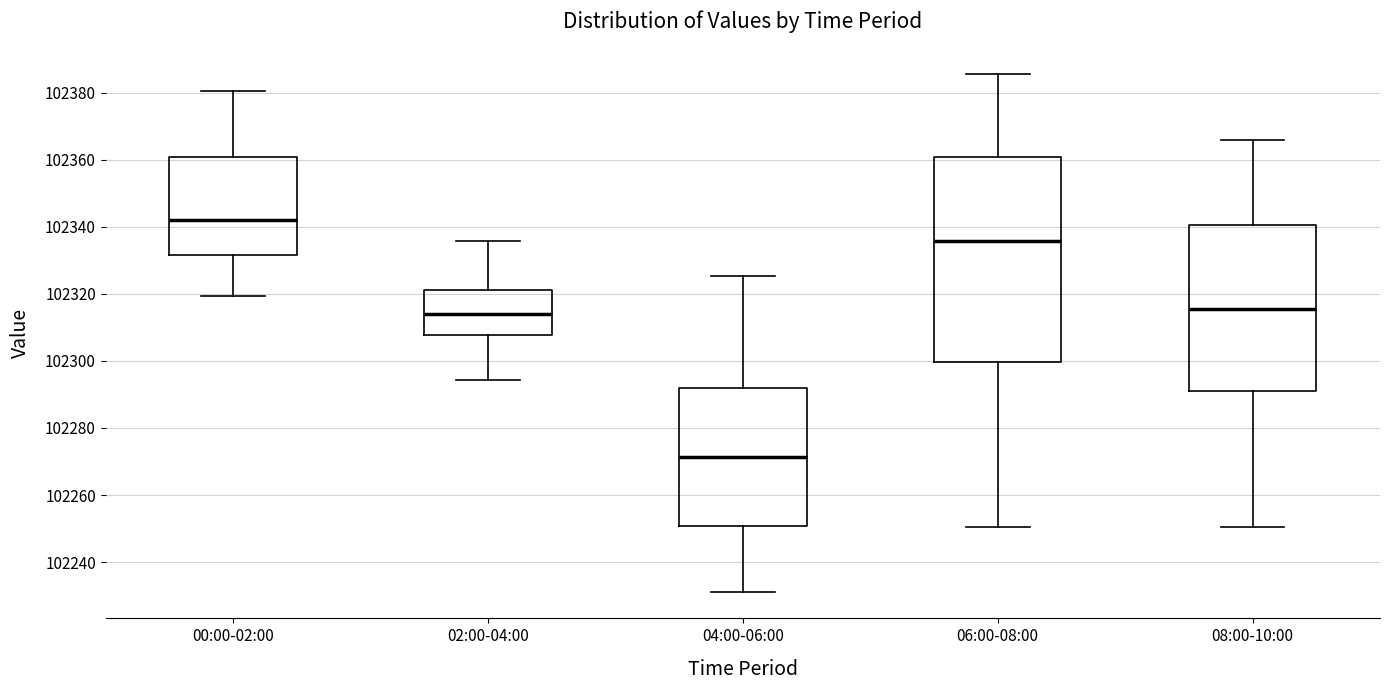

Reading left to right, read every box against the y-axis: the position of its median line, the range the box covers, and the ends of its whiskers. The values are not printed on the chart, so give them approximately, as read against the axis.

00:00-02:00: median 102342, box 102332 to 102360, whiskers 102320 to 102380
02:00-04:00: median 102314, box 102308 to 102322, whiskers 102294 to 102336
04:00-06:00: median 102272, box 102250 to 102292, whiskers 102230 to 102326
06:00-08:00: median 102336, box 102300 to 102360, whiskers 102250 to 102386
08:00-10:00: median 102316, box 102290 to 102340, whiskers 102250 to 102366